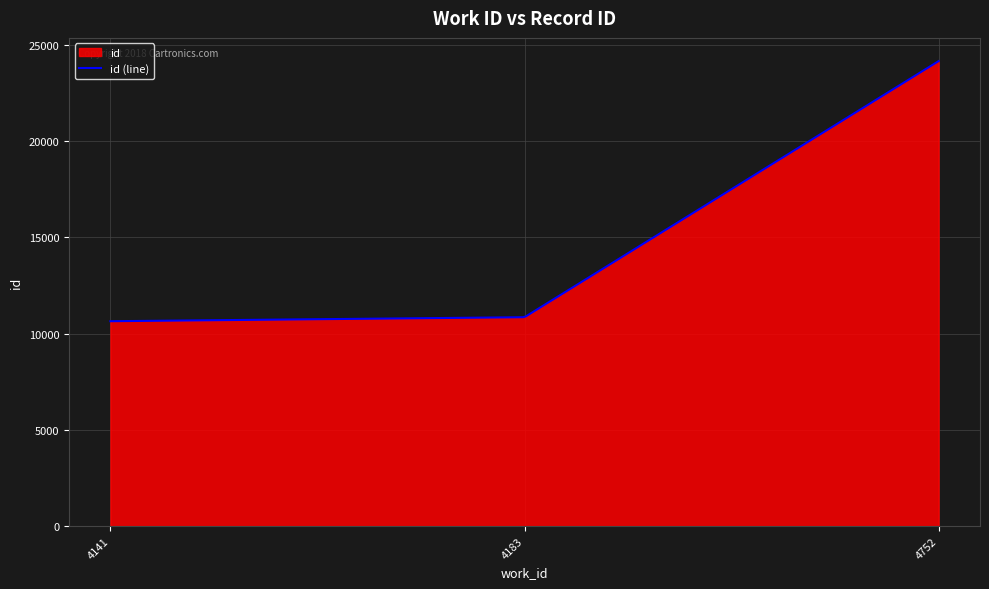

Does the chart have visible grid lines?

Yes